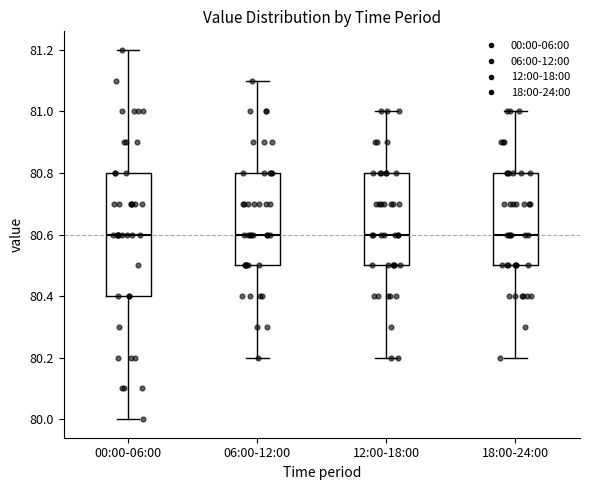

Which box is the tallest, from its lower edge to its upper edge?

00:00-06:00